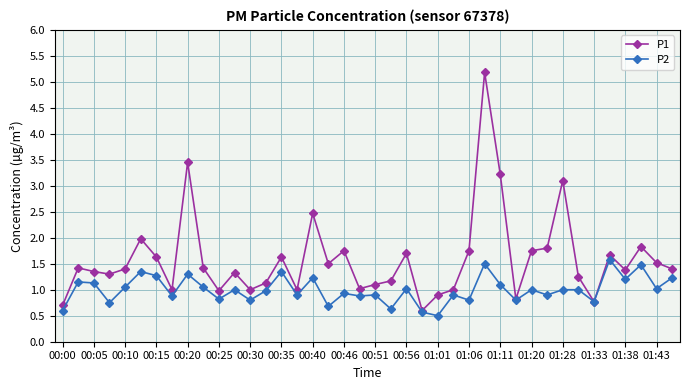

Which series has the widest spread of values?

P1